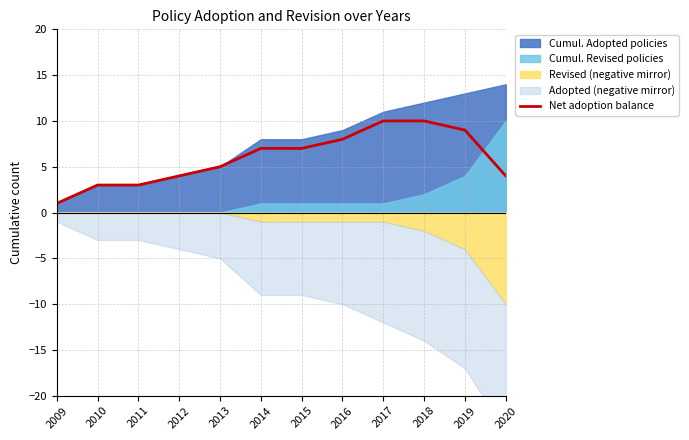

How many values are between 4 and 9?

7